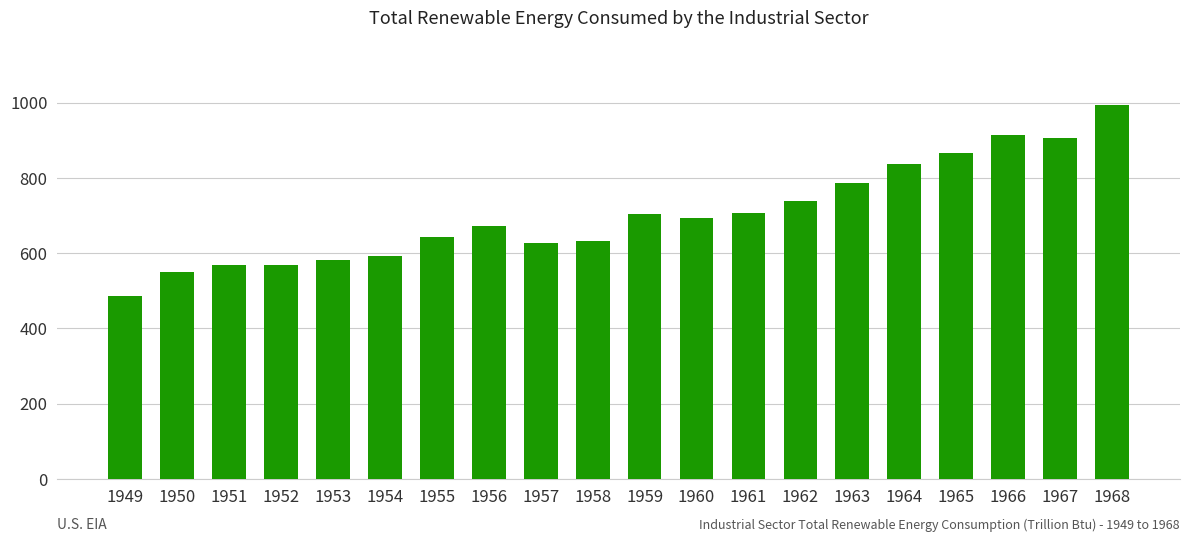

What is the sum of all values?

14060.3